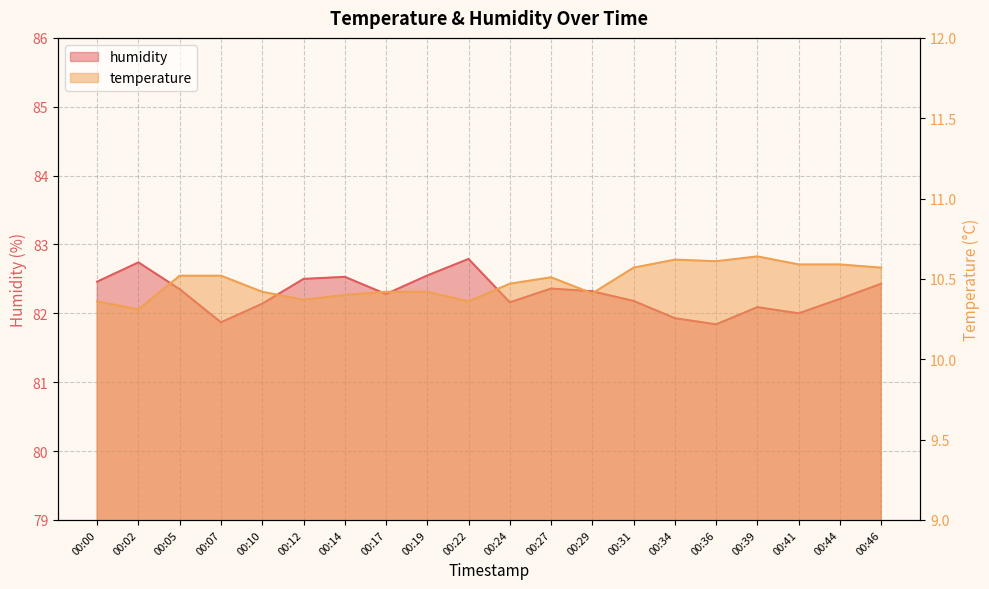

At how many categories does at least one series exceed 23?

20